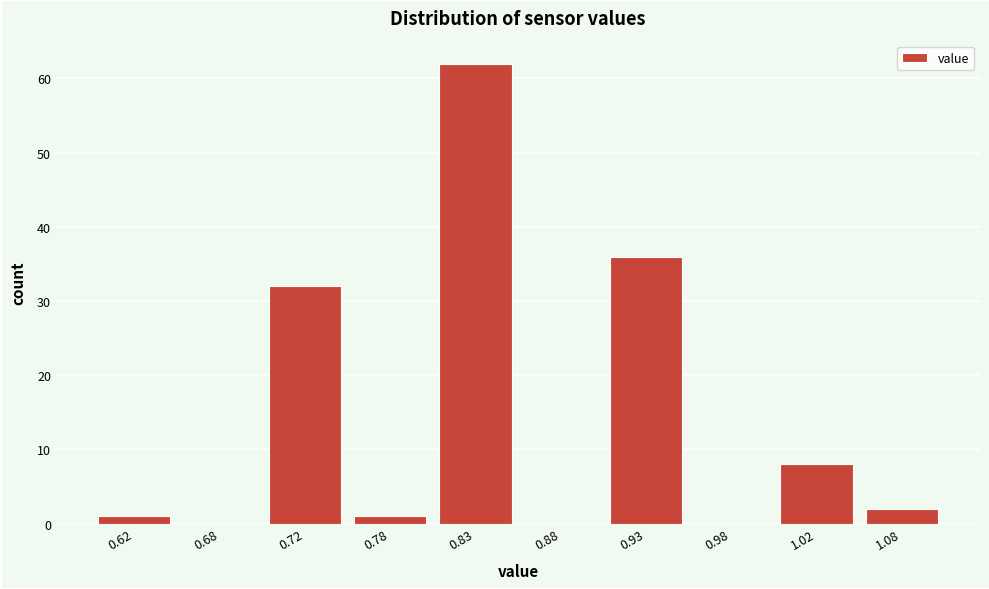

Reading left to right, extract all data points from this chart.

0.62=1	0.68=0	0.72=32	0.78=1	0.83=62	0.88=0	0.93=36	0.98=0	1.02=8	1.08=2